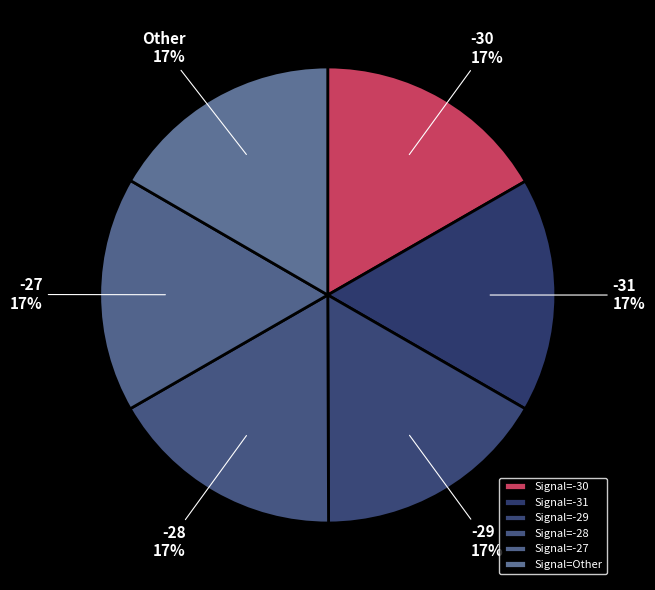

How many segments does this pie chart have?

6